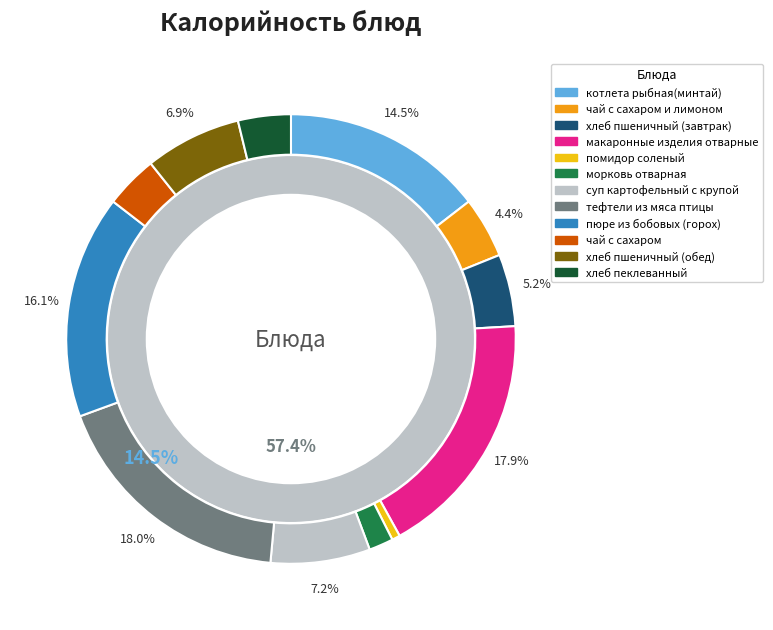

What is the ratio of the value at чай с сахаром to the value at суп картофельный с крупой?

0.5